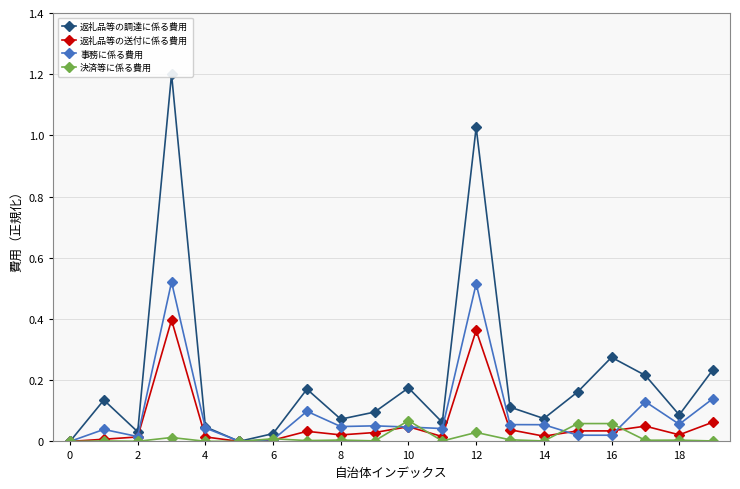

Is it true that 決済等に係る費用 equals 0.0 at 12?

True